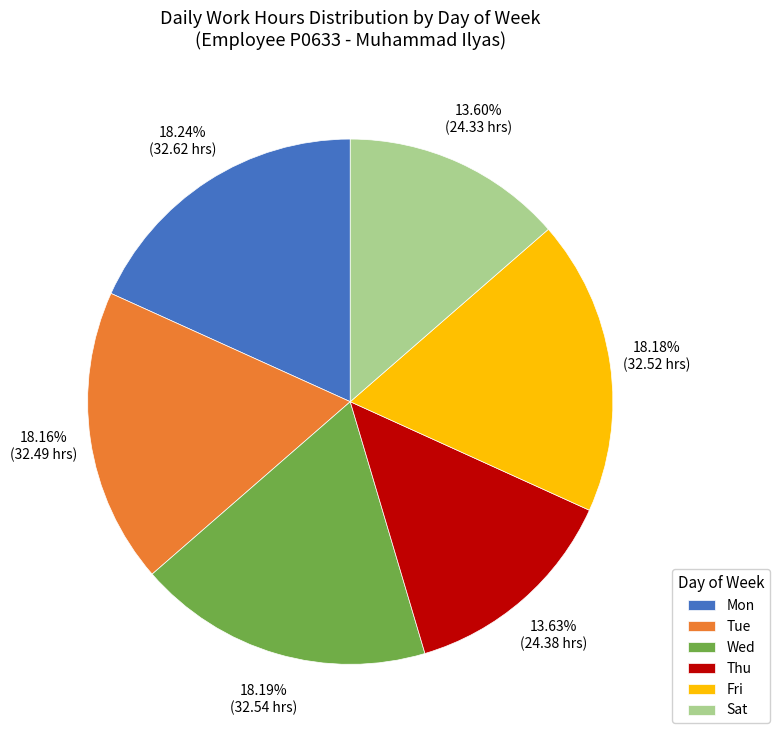

Is the sum of Sat and Wed greater than half?

No